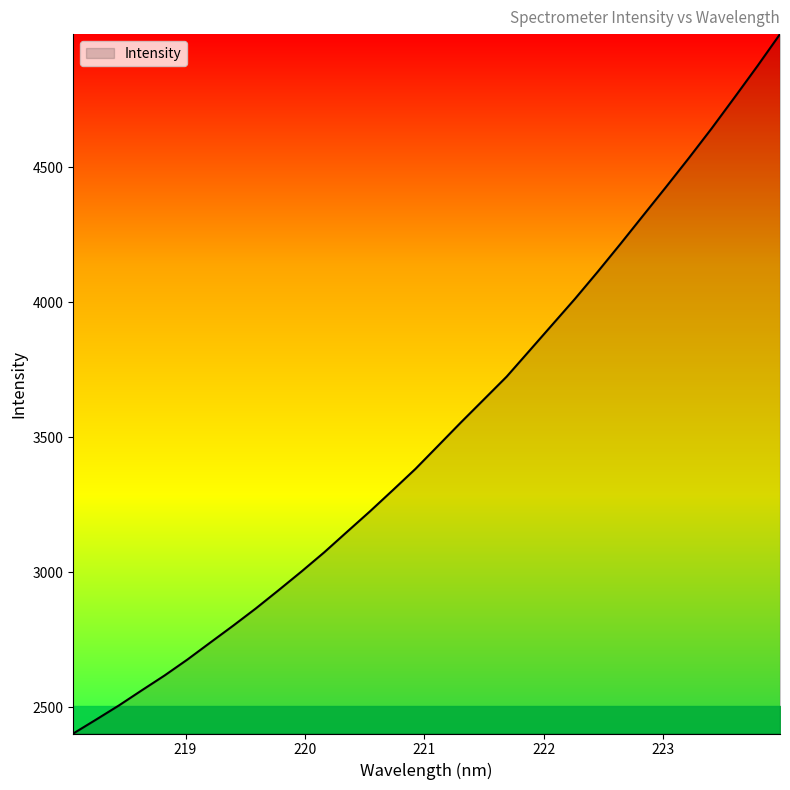

Does the chart have visible grid lines?

No